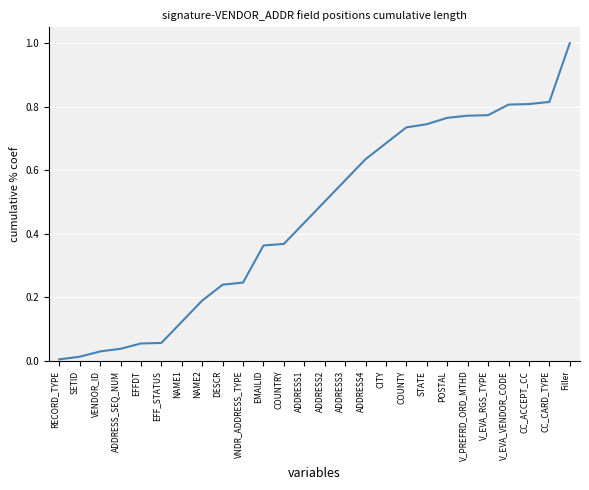

What position from the right is VENDOR_ID?

24